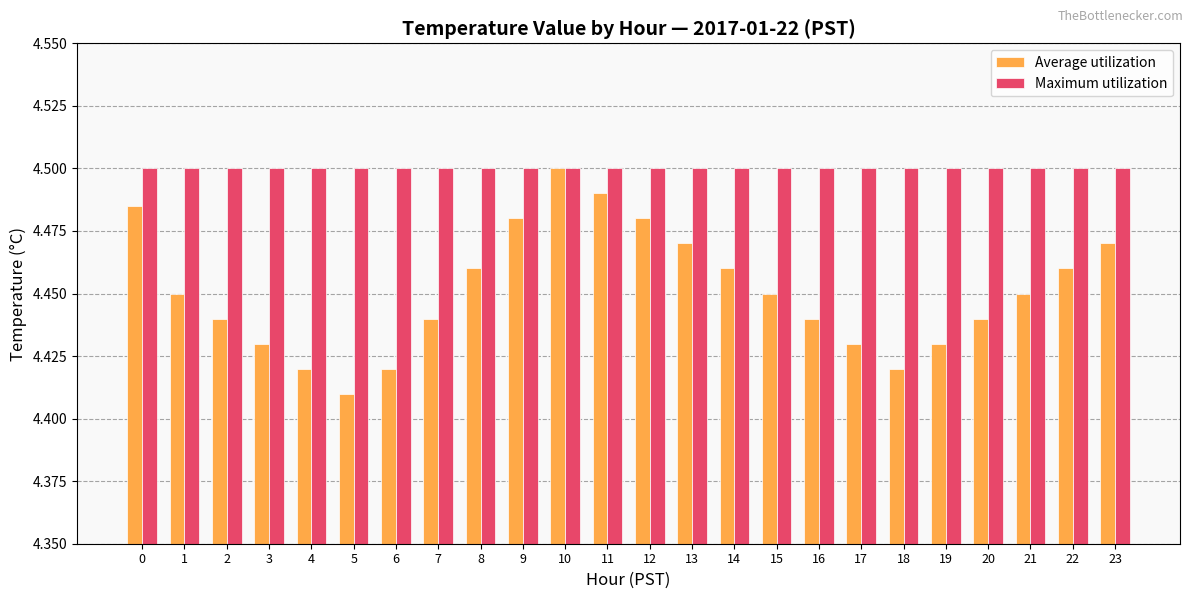

What is the total value across all series at 23?

9.0